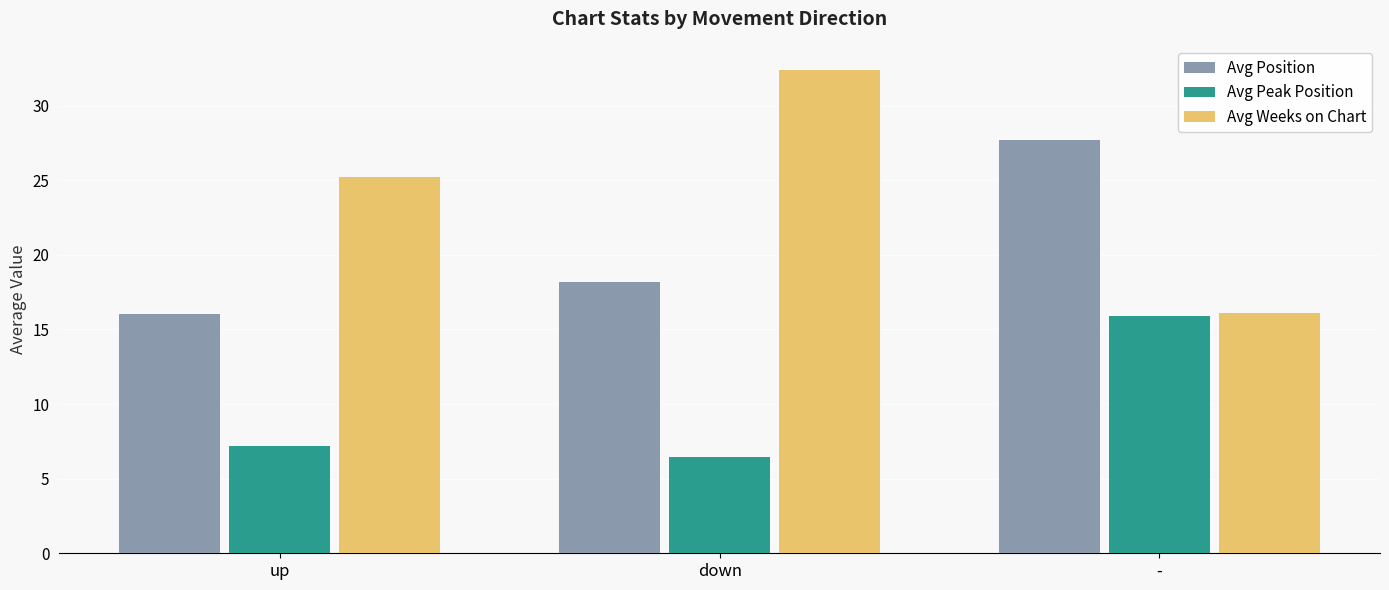

What is the value of the Avg Position bar at the 3rd from the left?

27.7